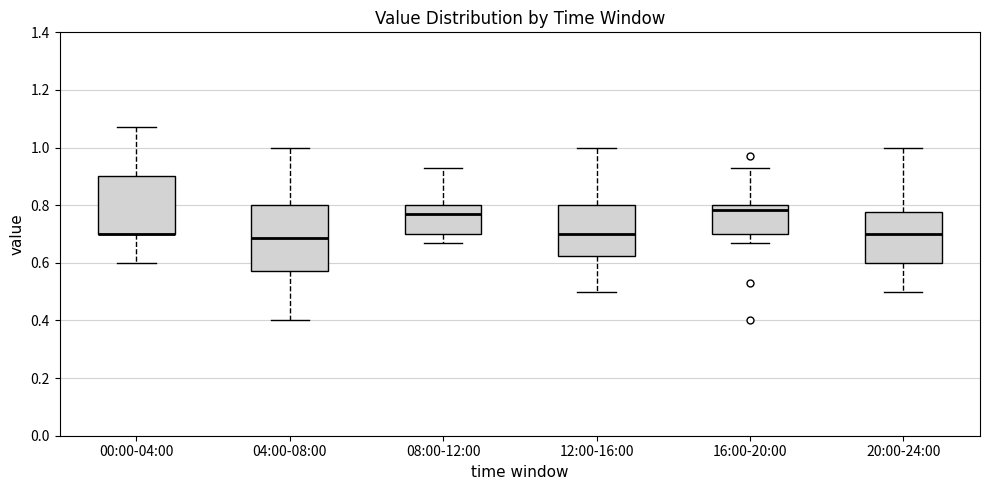

Where does the upper whisker of the box for 20:00-24:00 end on the y-axis? The values are not printed on the chart, so give them approximately, as read against the axis.

1.00